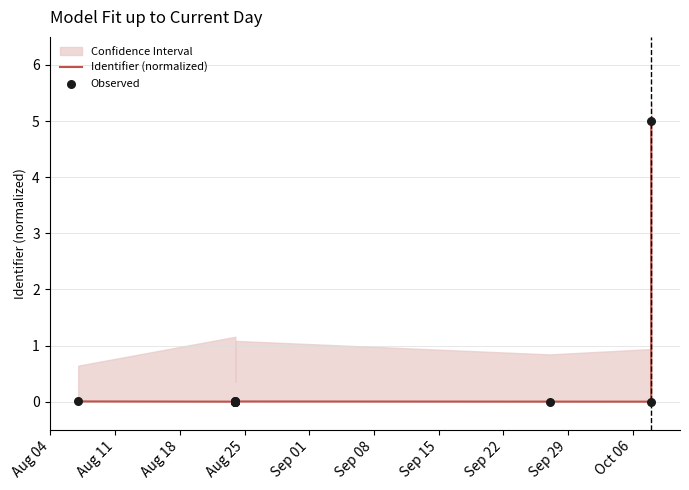

Is the value of Identifier (normalized) at Sep 22 greater than the value of Observed at Sep 08?

Yes